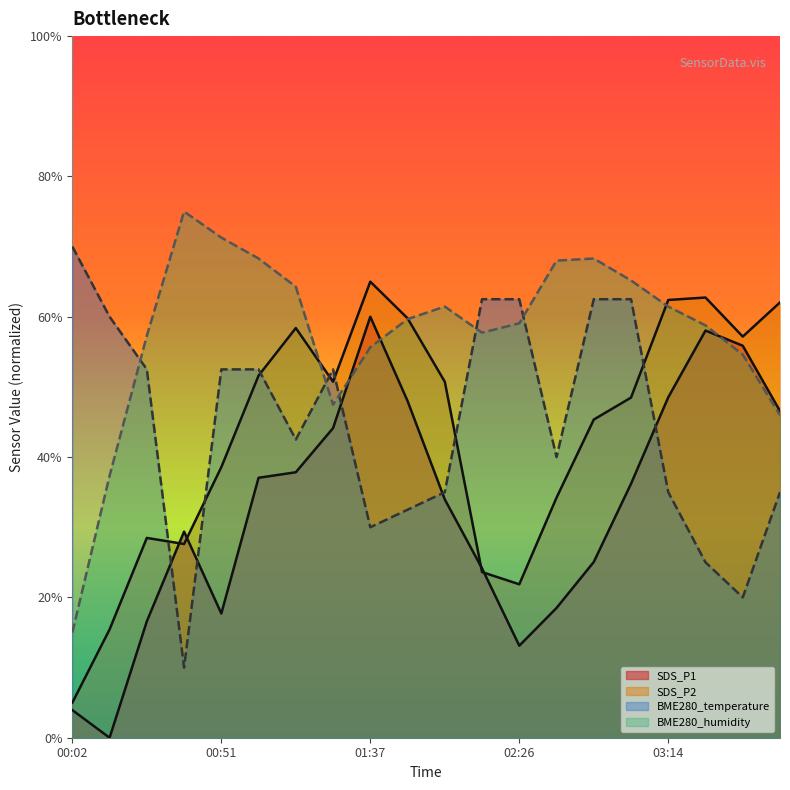

At 00:51, list the series in order from smallest to largest.

SDS_P1, SDS_P2, BME280_temperature, BME280_humidity